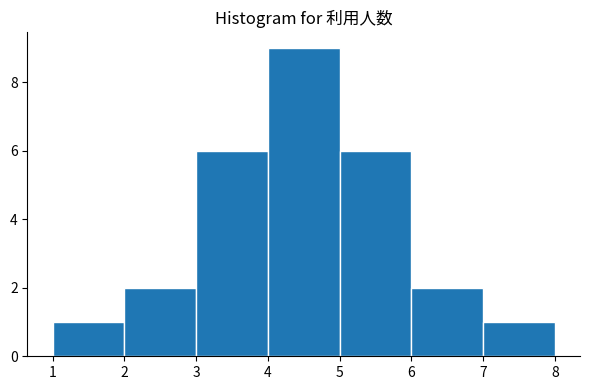

Which range on the x-axis has the tallest bar?

4 to 5